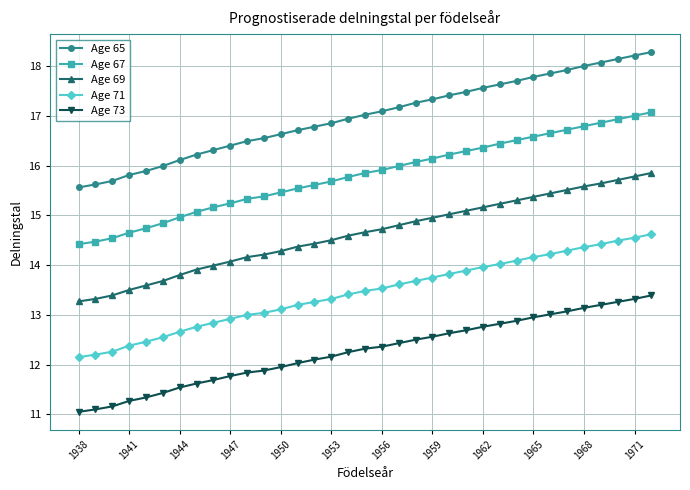

Which series has the largest total across all categories?

Age 65